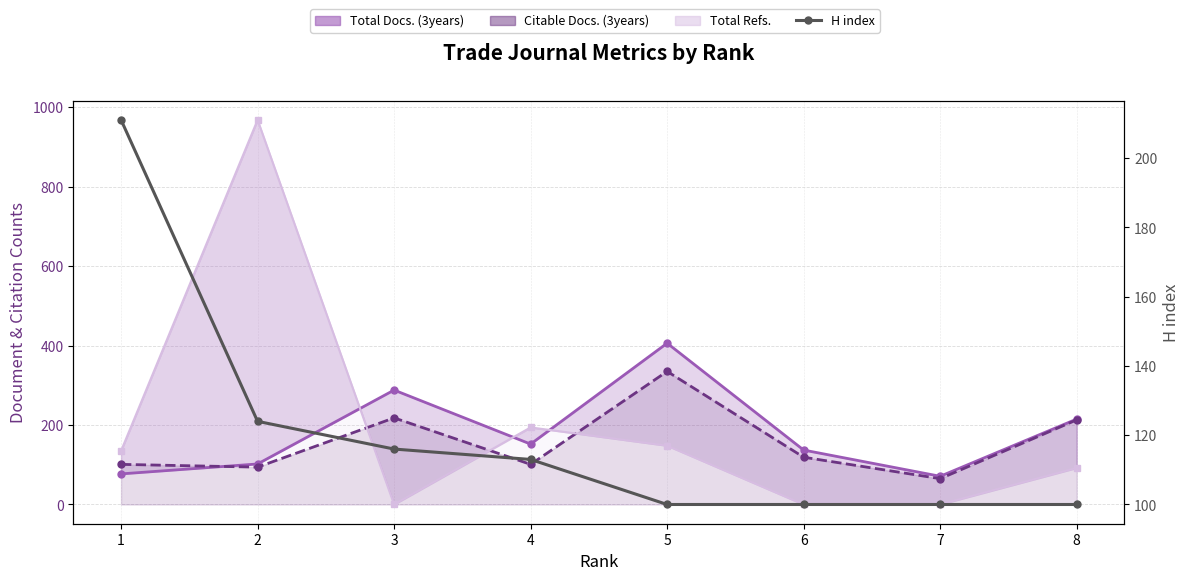

Which category has the lowest value across all series?

5